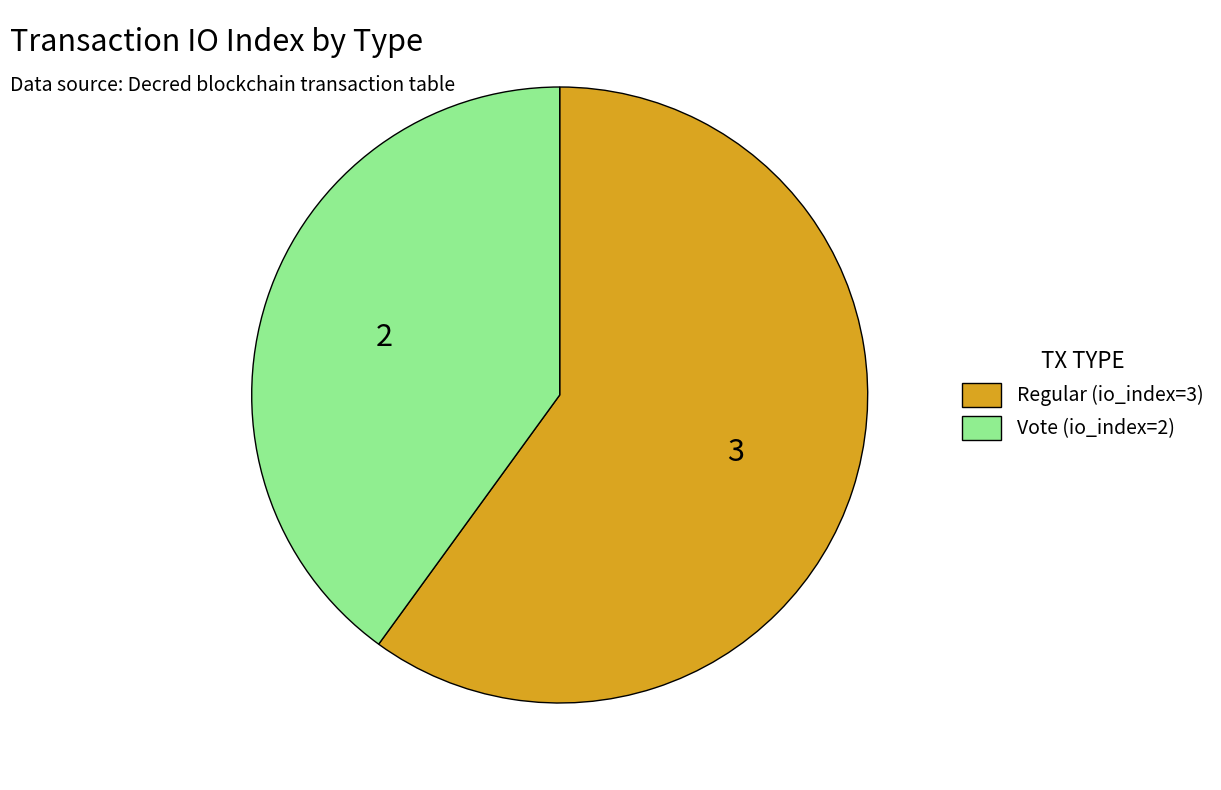

Is the sum of Vote (io_index=2) and Regular (io_index=3) greater than half?

Yes